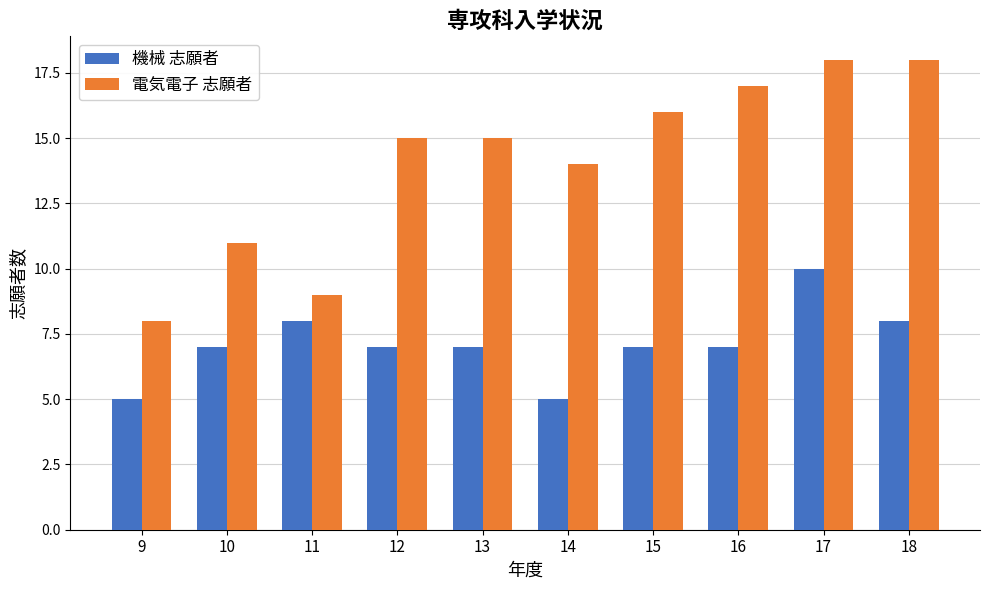

Reading left to right, what are all the values shown in this chart?

機械 志願者: 9=5	10=7	11=8	12=7	13=7	14=5	15=7	16=7	17=10	18=8
電気電子 志願者: 9=8	10=11	11=9	12=15	13=15	14=14	15=16	16=17	17=18	18=18